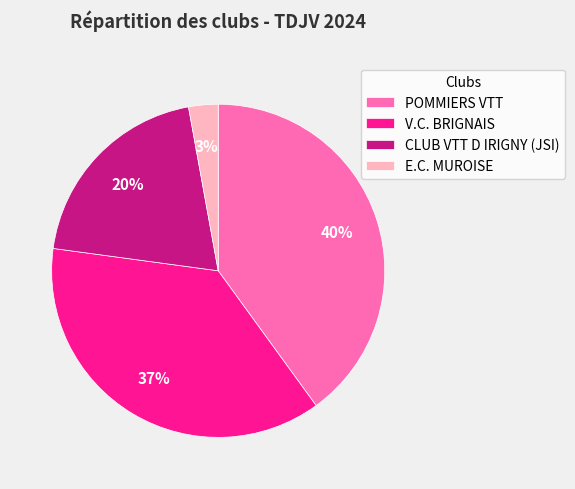

To the nearest percent, what portion does POMMIERS VTT represent?

40%